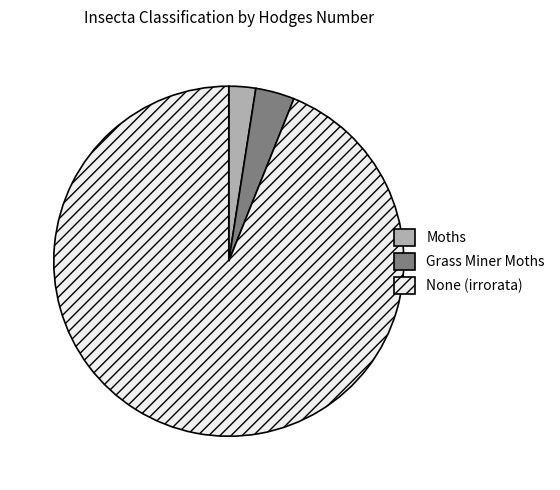

Is it true that Grass Miner Moths is 9% of the pie?

False